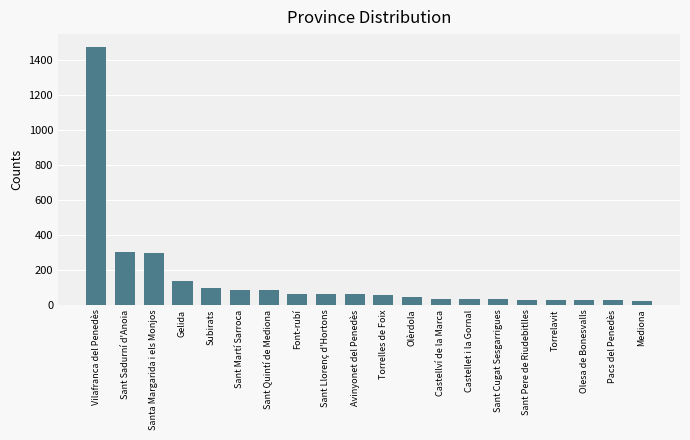

What is the greatest value displayed?

1476